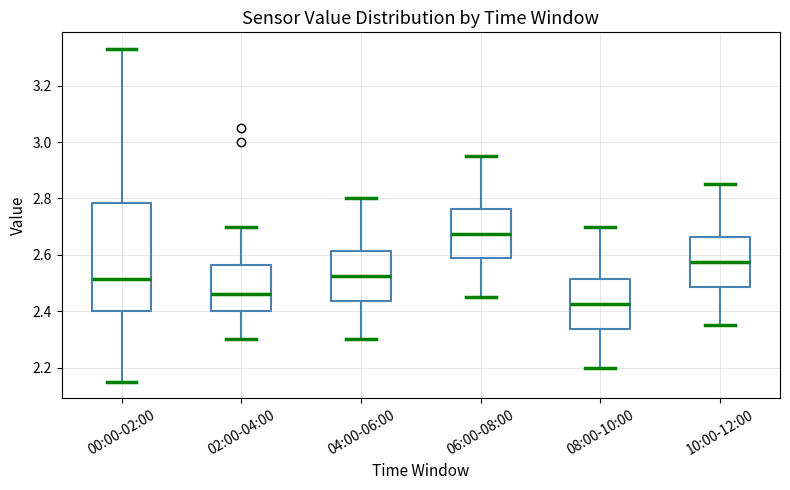

Reading left to right, read every box against the y-axis: the position of its median line, the range the box covers, and the ends of its whiskers. The values are not printed on the chart, so give them approximately, as read against the axis.

00:00-02:00: median 2.52, box 2.40 to 2.78, whiskers 2.16 to 3.34
02:00-04:00: median 2.46, box 2.40 to 2.56, whiskers 2.30 to 2.70
04:00-06:00: median 2.52, box 2.44 to 2.62, whiskers 2.30 to 2.80
06:00-08:00: median 2.68, box 2.58 to 2.76, whiskers 2.46 to 2.96
08:00-10:00: median 2.42, box 2.34 to 2.52, whiskers 2.20 to 2.70
10:00-12:00: median 2.58, box 2.48 to 2.66, whiskers 2.36 to 2.86